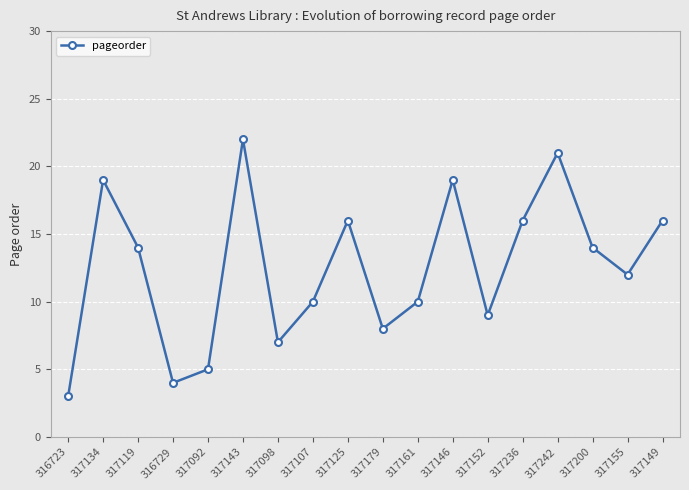

How many data points does each series have?

18